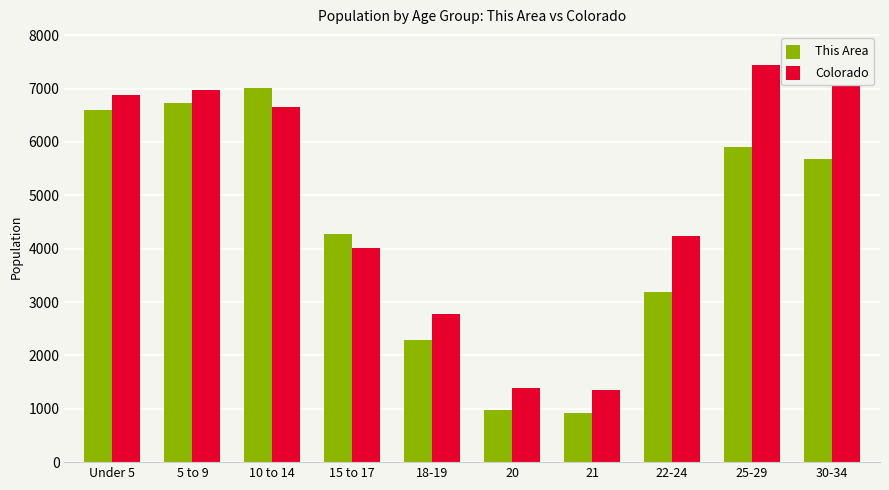

Reading left to right, transcribe all the data shown in this chart.

This Area: 6593.0	6735.0	7007.0	4271.0	2298.0	979.0	925.0	3188.0	5908.0	5681.0
Colorado: 6879.2	6972.1	6653.1	4007.8	2781.7	1388.7	1347.7	4235.9	7449.2	7076.4